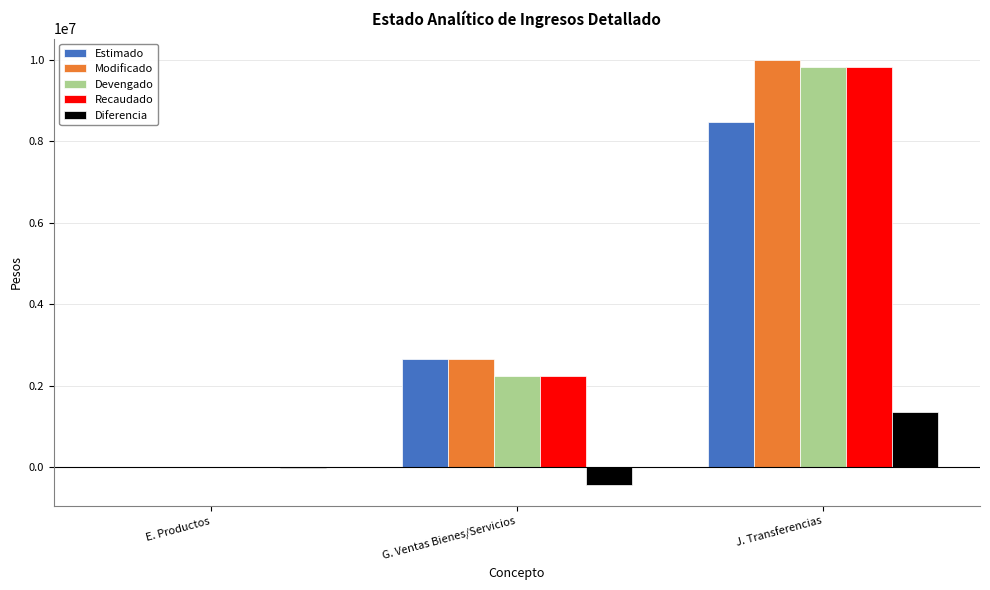

What is the sum of all Recaudado values?

12074479.4